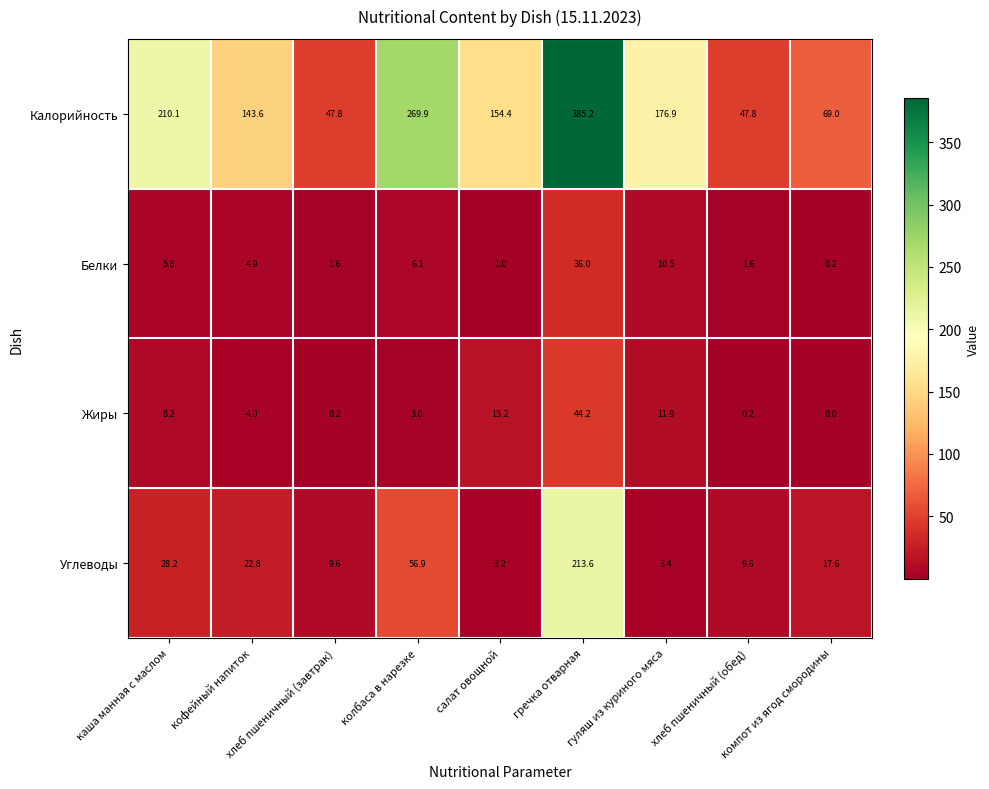

The Калорийность series shows 385.2 at гречка отварная. True or false?

True